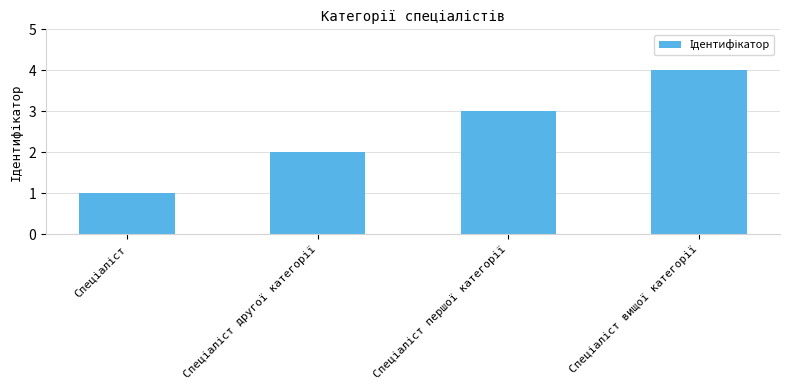

What is the value of the 3rd bar from the left?

3